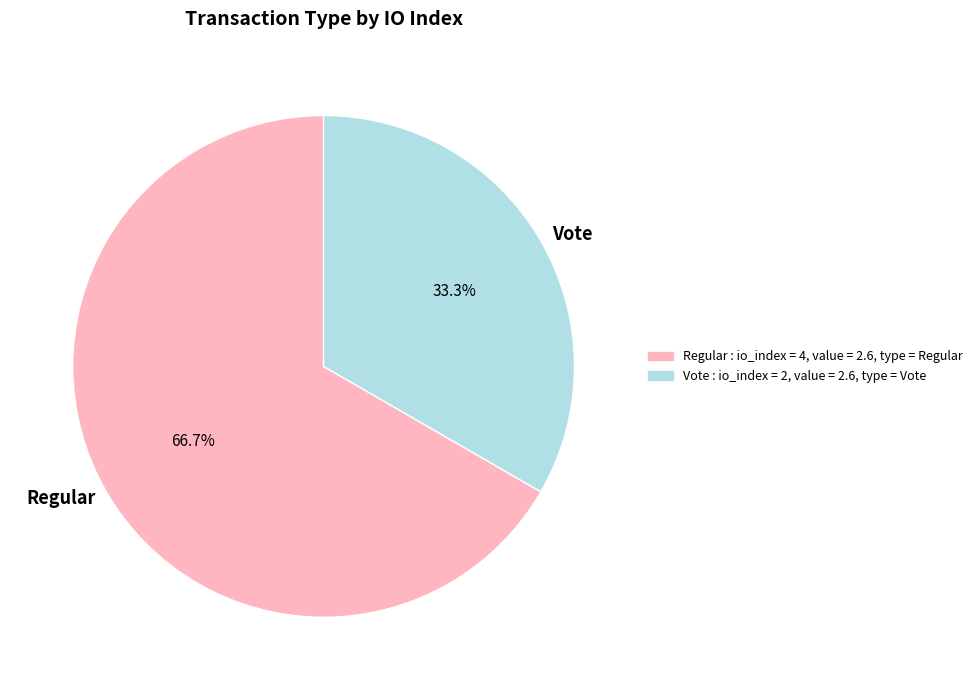

Which category has the smallest portion of the pie?

Vote